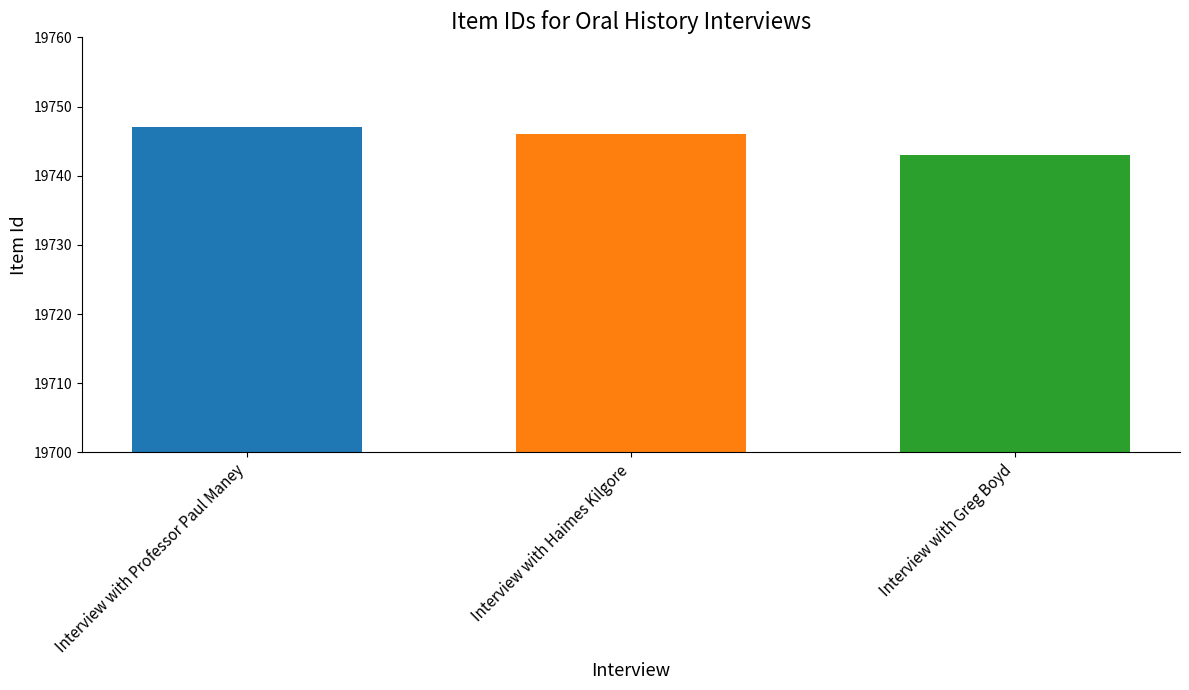

How many values are between 19743 and 19747?

3